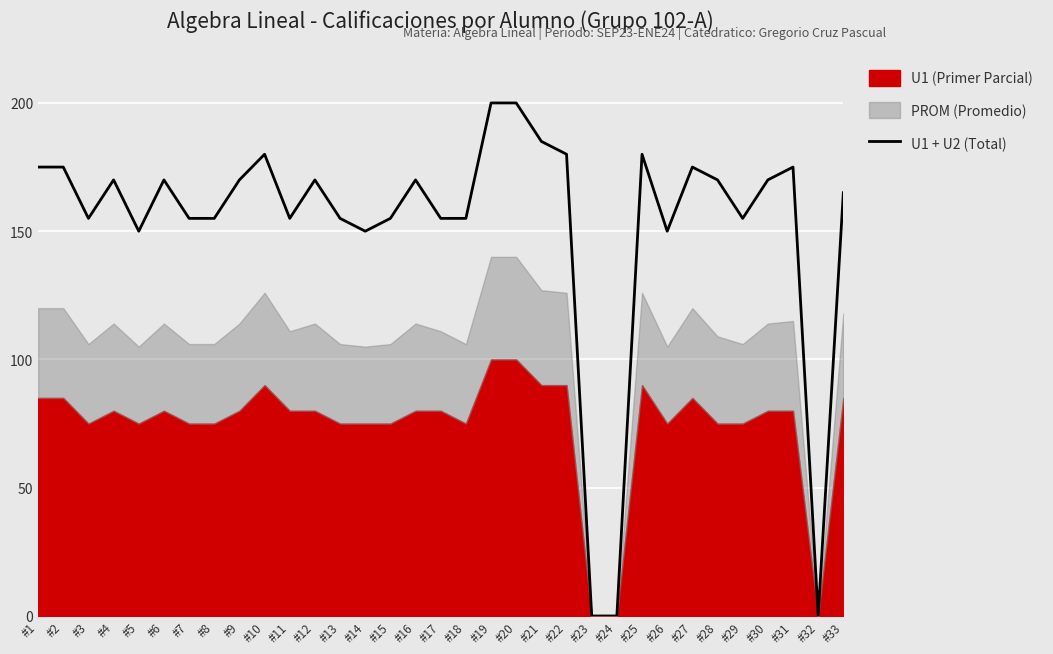

The value of U1 + U2 (Total) at #20 is 200. True or false?

True